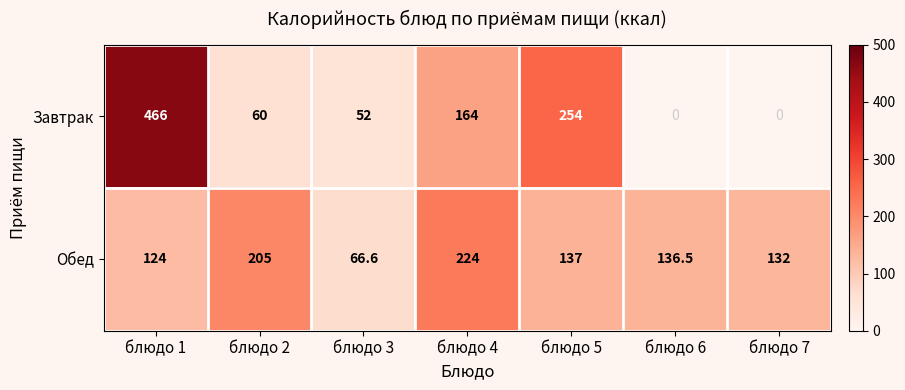

Reading right to left, extract all data points from this chart.

Завтрак: 0.0	0.0	254.0	164.0	52.0	60.0	466.0
Обед: 132.0	136.5	137.0	224.0	66.6	205.0	124.0